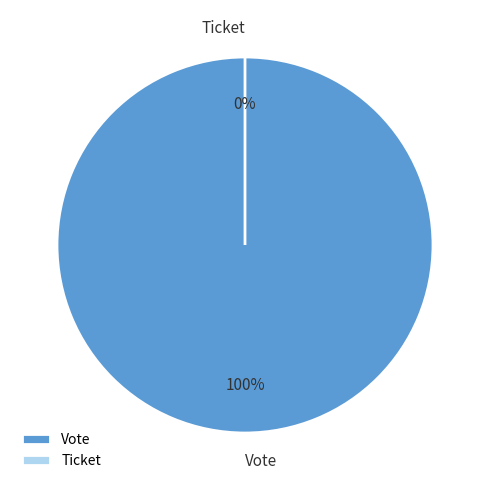

How many segments does this pie chart have?

2